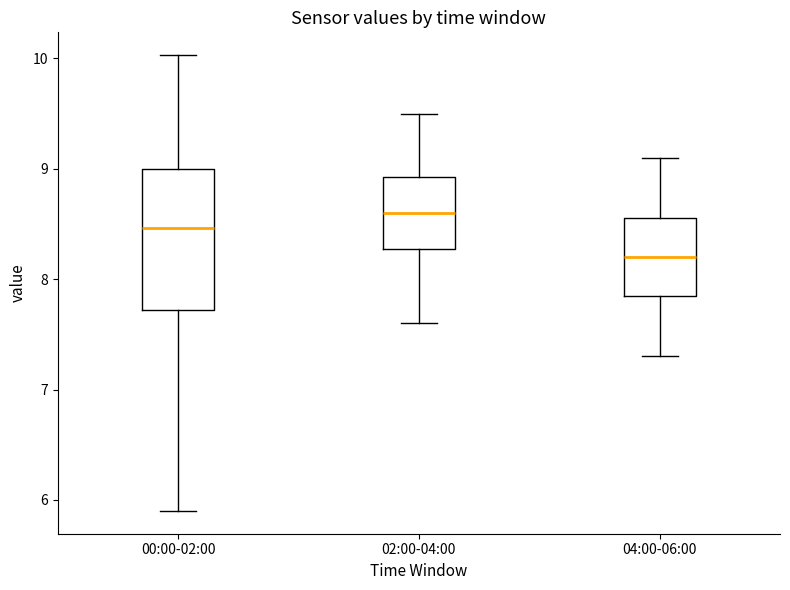

Reading left to right, read every box against the y-axis: the position of its median line, the range the box covers, and the ends of its whiskers. The values are not printed on the chart, so give them approximately, as read against the axis.

00:00-02:00: median 8.5, box 7.7 to 9.0, whiskers 5.9 to 10.0
02:00-04:00: median 8.6, box 8.3 to 8.9, whiskers 7.6 to 9.5
04:00-06:00: median 8.2, box 7.9 to 8.6, whiskers 7.3 to 9.1